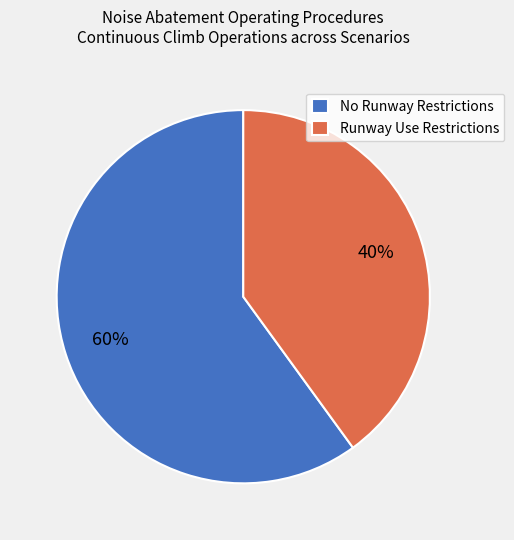

Does Runway Use Restrictions represent more than half of the total?

No